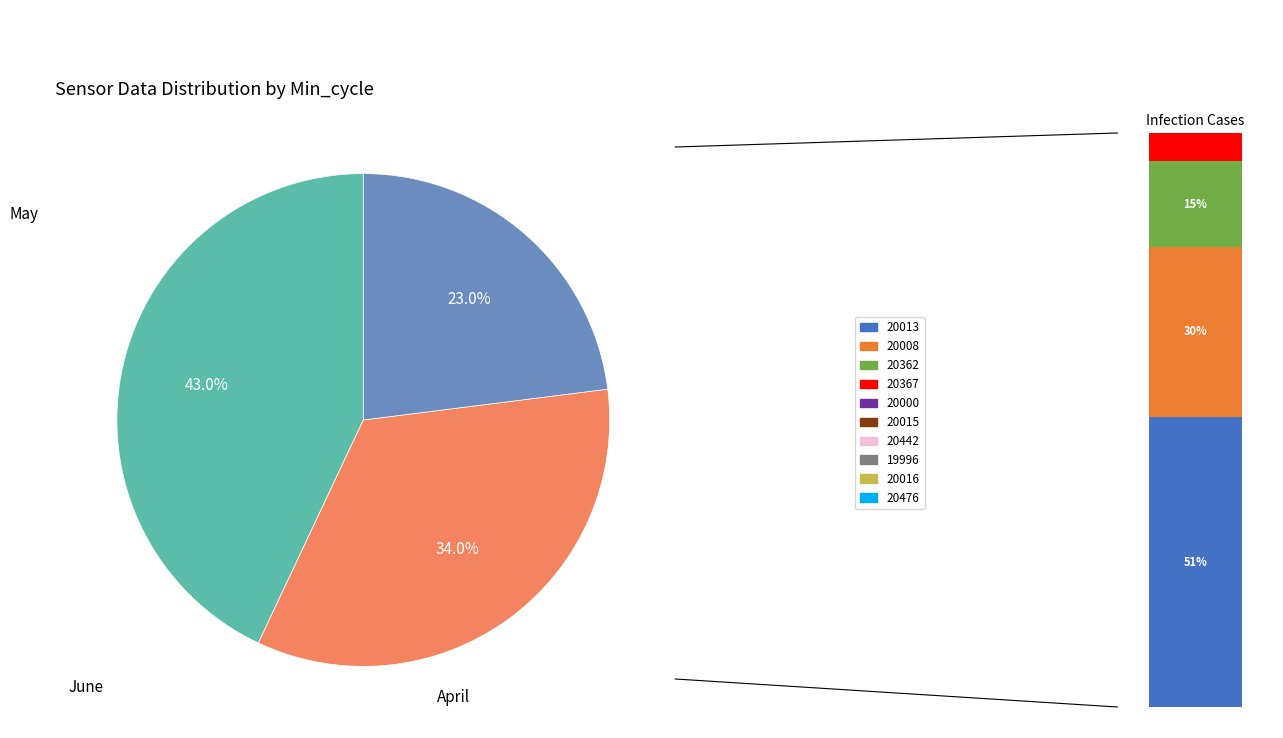

Is it true that 23 is 15% of the pie?

False